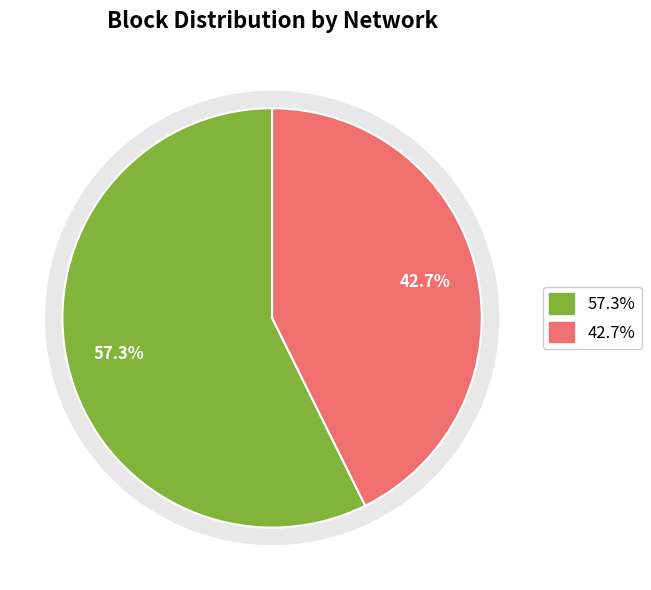

Count the number of slices in the pie.

2